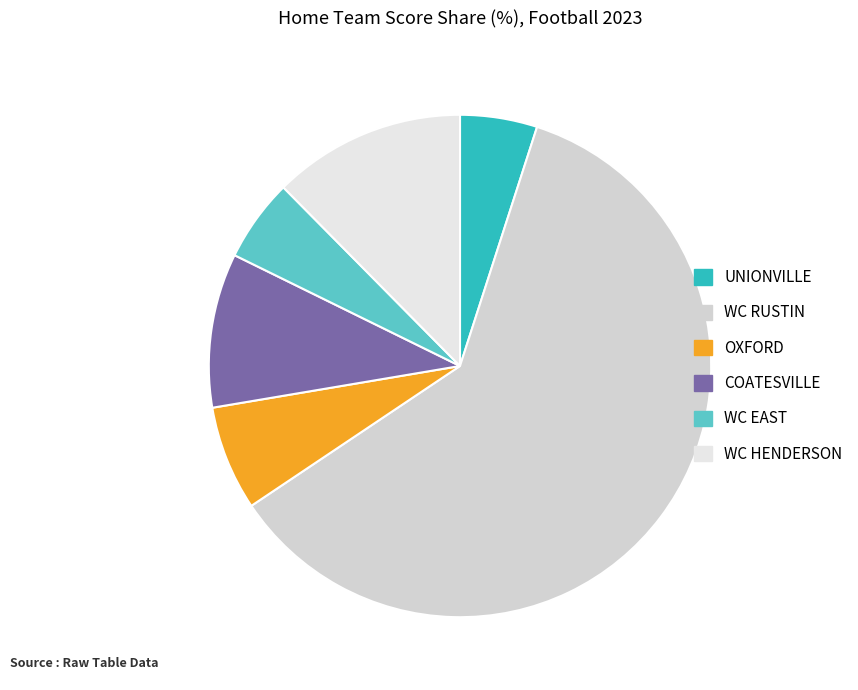

Which has a higher value, OXFORD or WC RUSTIN?

WC RUSTIN